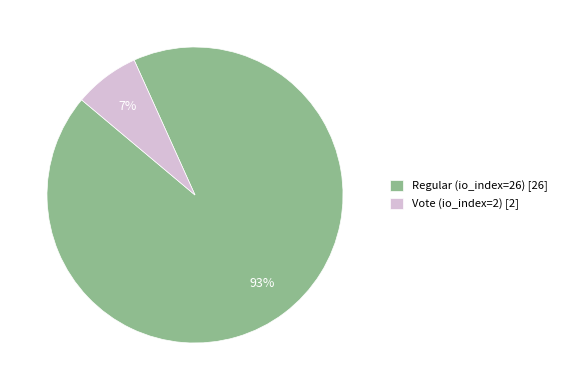

What is the largest slice in the pie chart?

Regular (io_index=26)